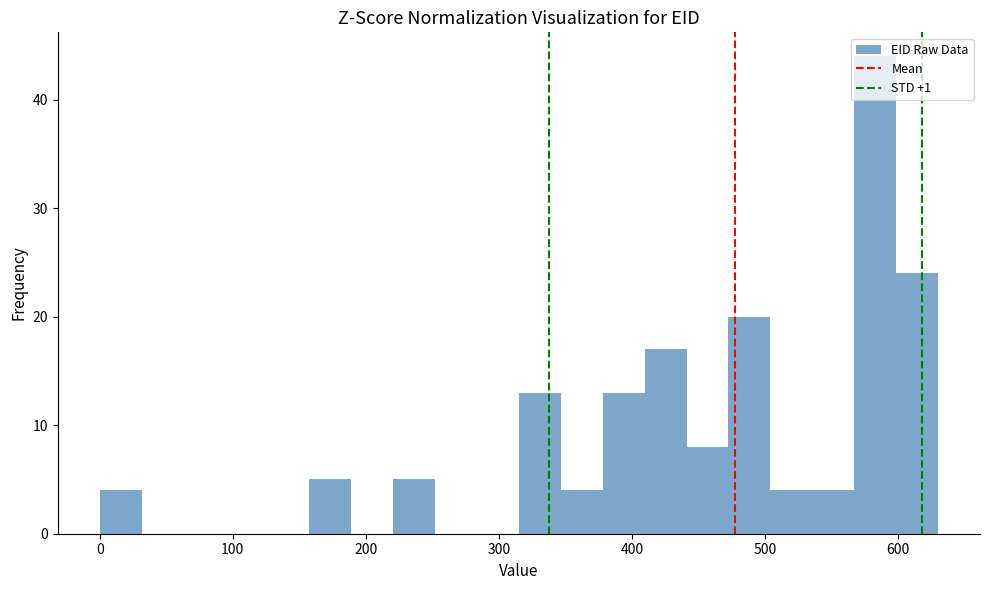

Read against the x-axis, roughly where is the centre of the tallest bar?

580